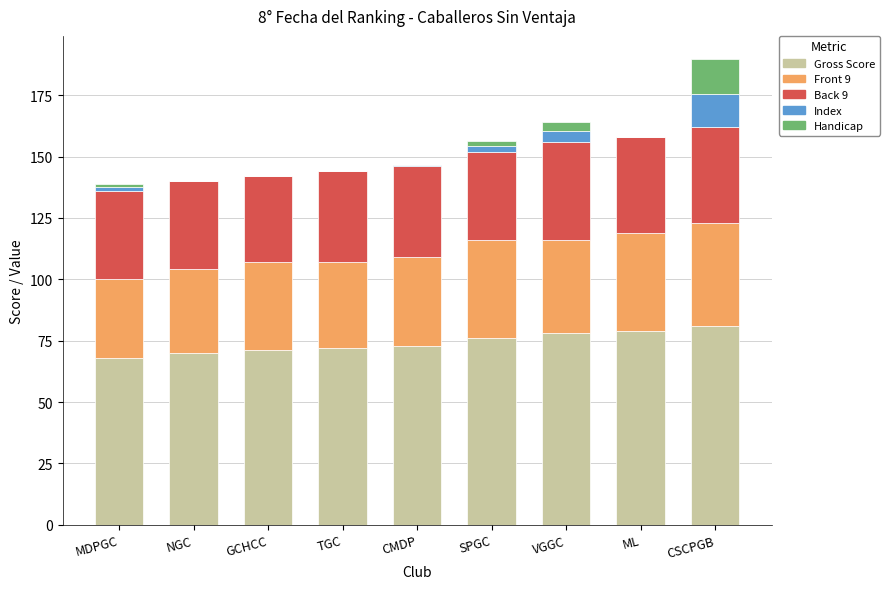

At which category is the sum across all series the highest?

CSCPGB